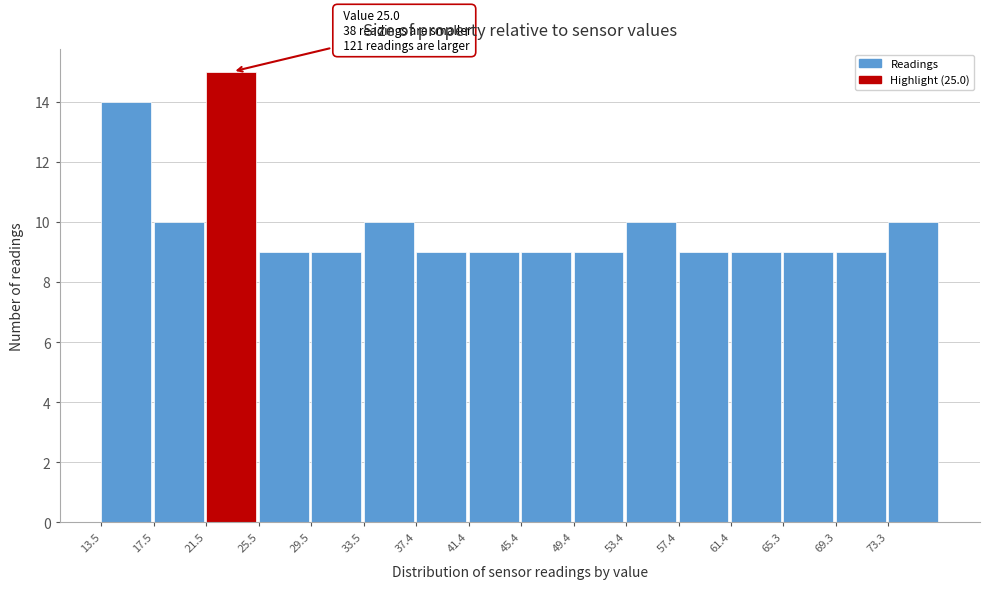

Which range on the x-axis has the tallest bar?

21.5 to 25.5